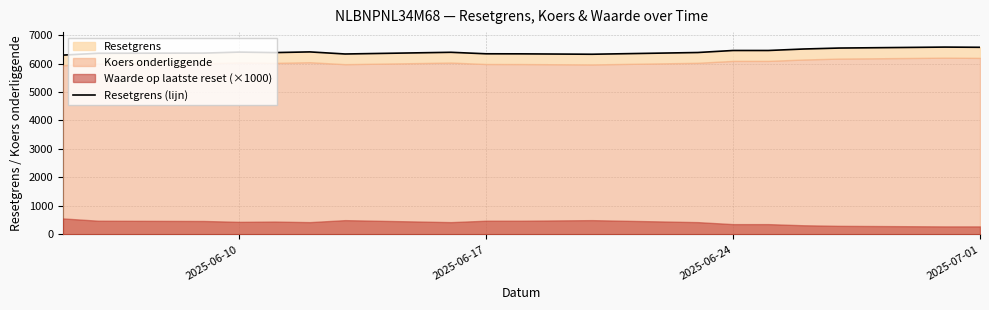

True or false: there are more than 2 points higher than both neighbors.

True